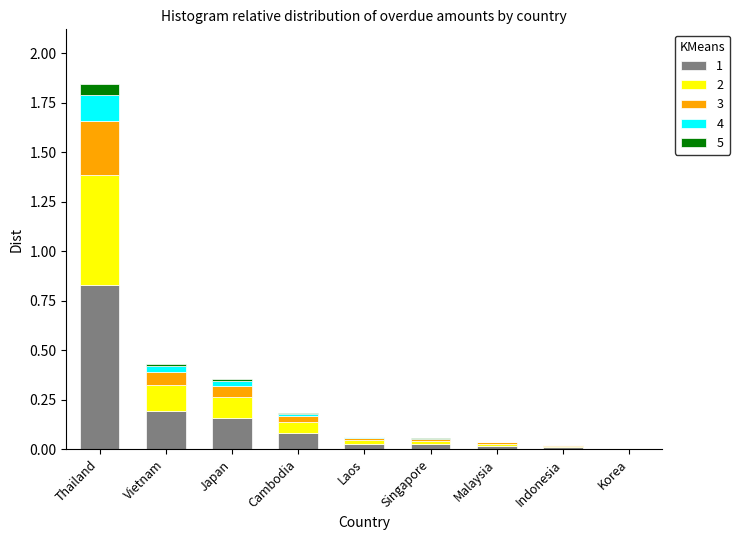

At which category is the sum across all series the highest?

Thailand